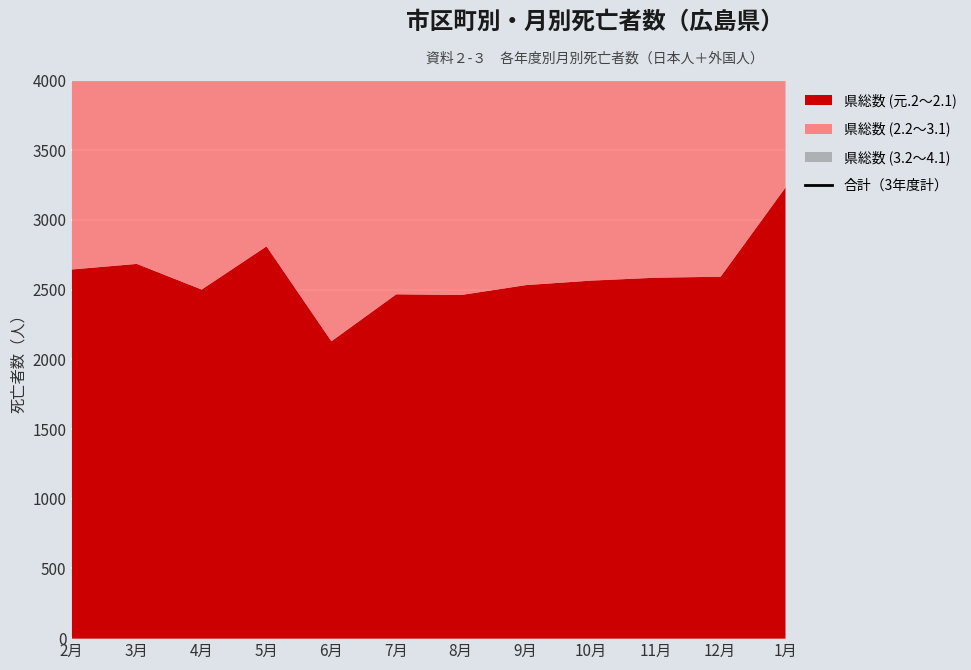

How many points are lower than both their immediate neighbors (excluding endpoints)?

3